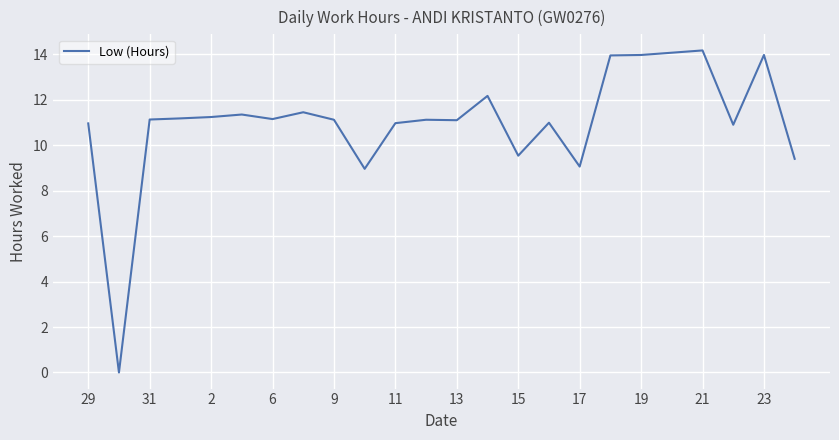

What is the greatest value displayed?

14.2